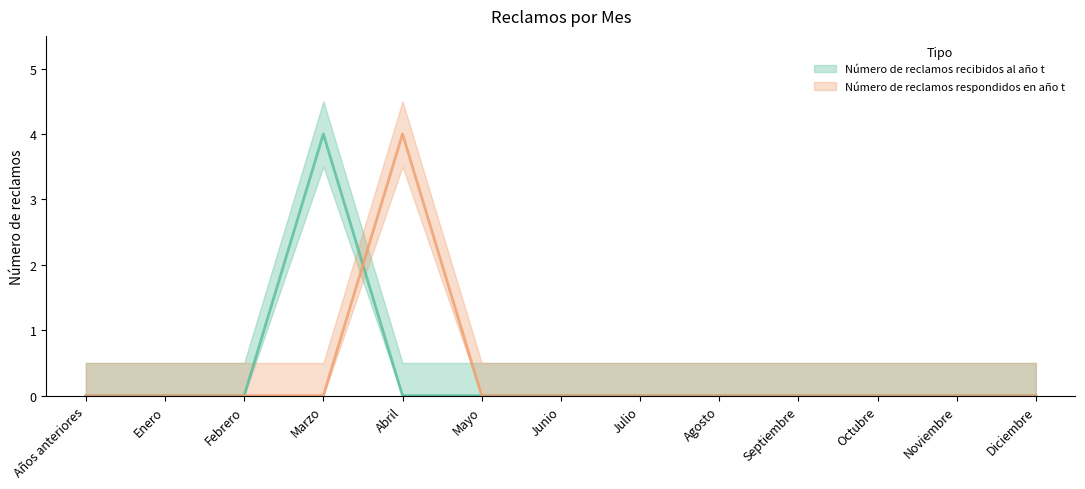

At which category is the sum across all series the highest?

Marzo